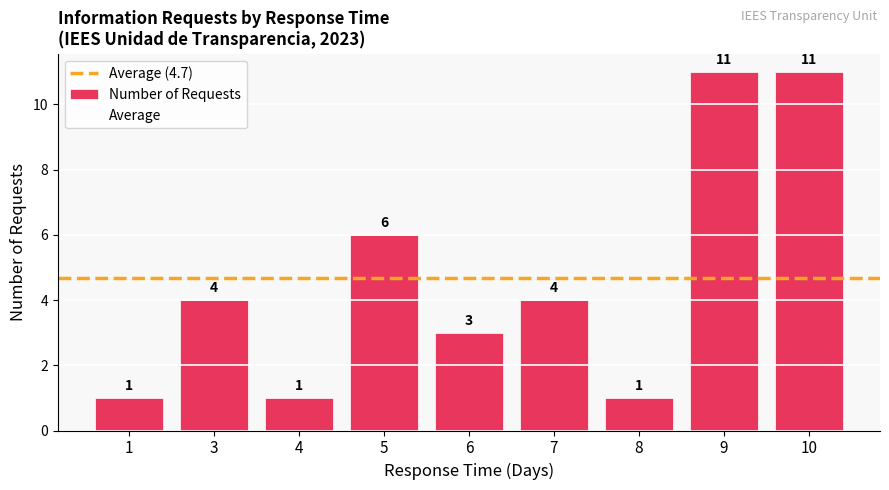

Does the chart contain stacked bars?

No